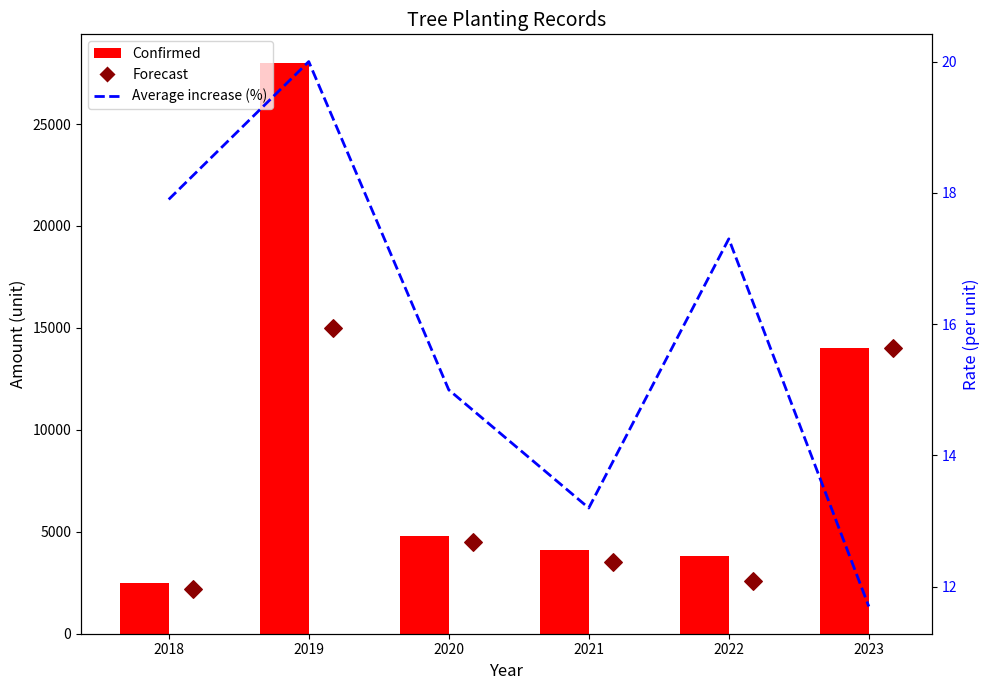

Which series contains the highest Y value?

Confirmed